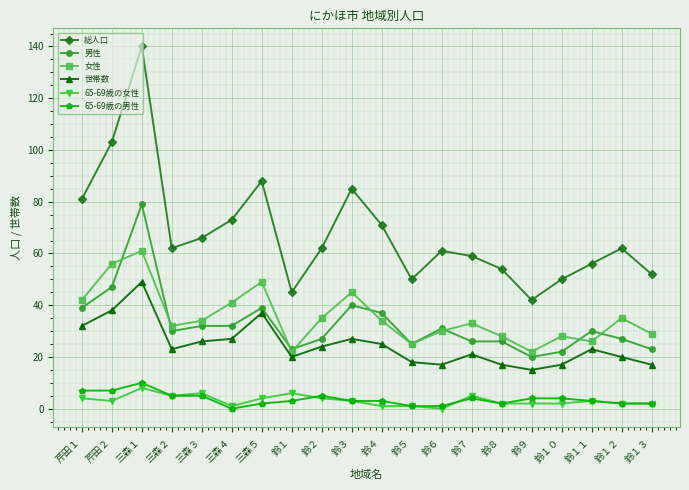

Where is the first local minimum for 総人口?

三森２